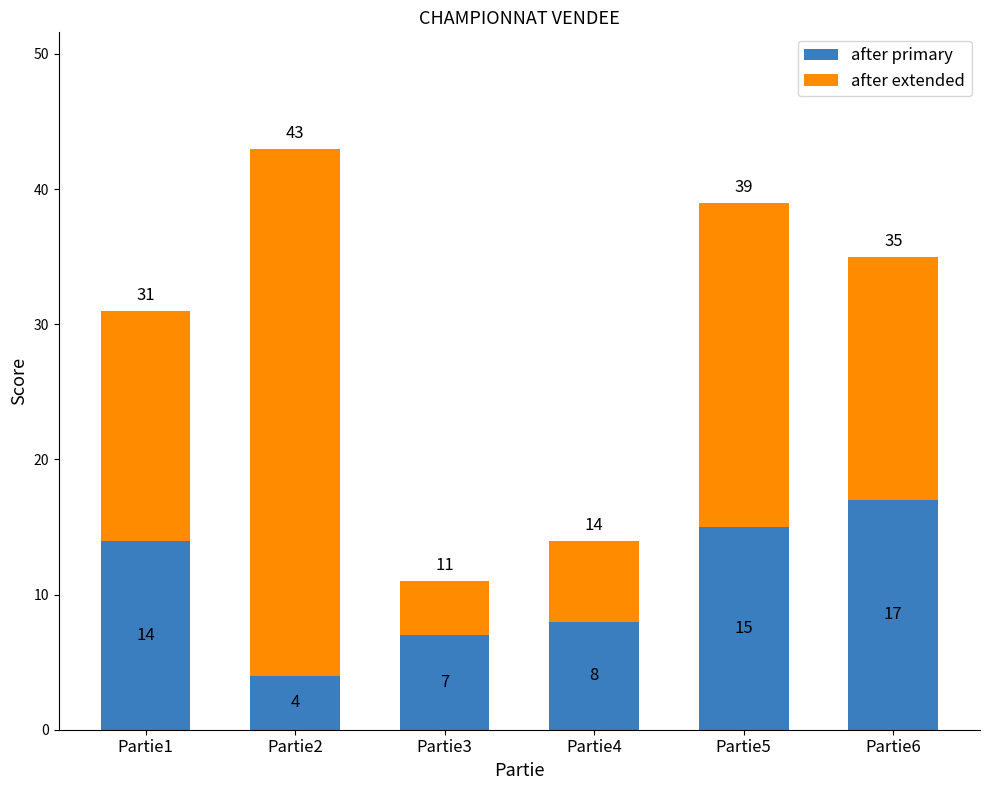

What is the sum of all after primary values?

65